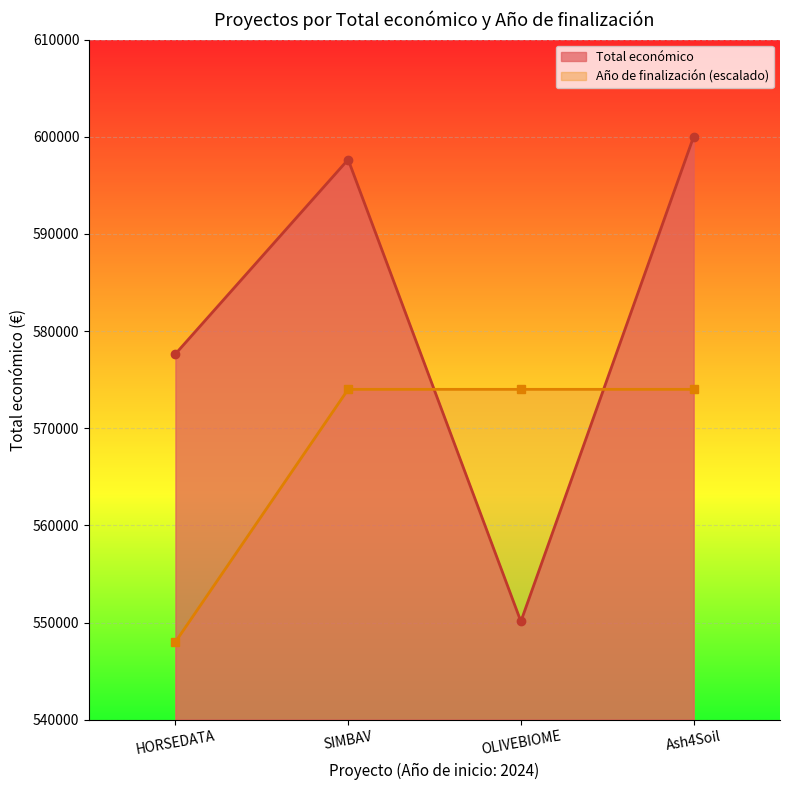

True or false: Año de finalización and Total económico intersect in this chart.

True